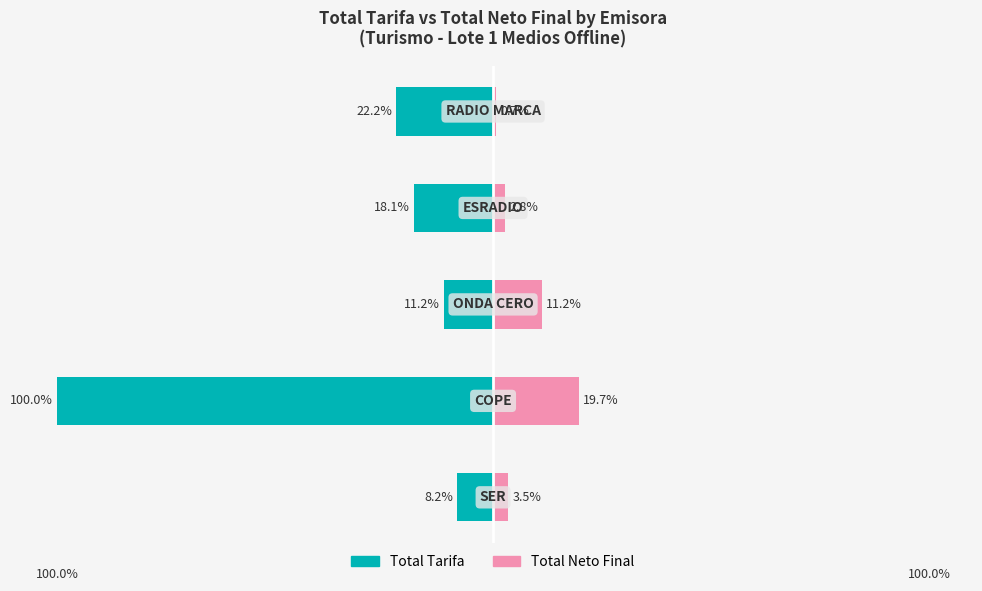

The Total Tarifa series shows -100.0 at 1. True or false?

True